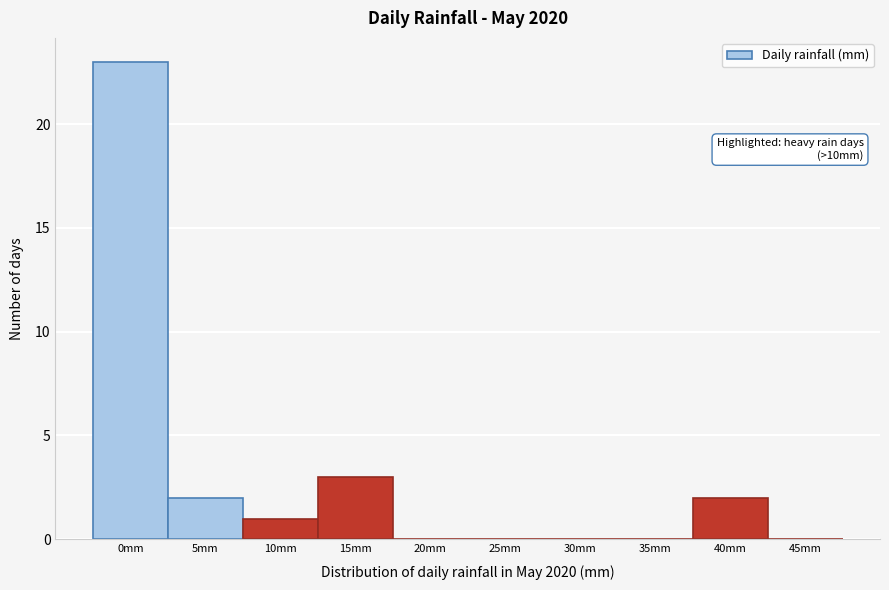

Reading left to right, what are all the values shown in this chart?

0mm=23	5mm=2	10mm=1	15mm=3	20mm=0	25mm=0	30mm=0	35mm=0	40mm=2	45mm=0